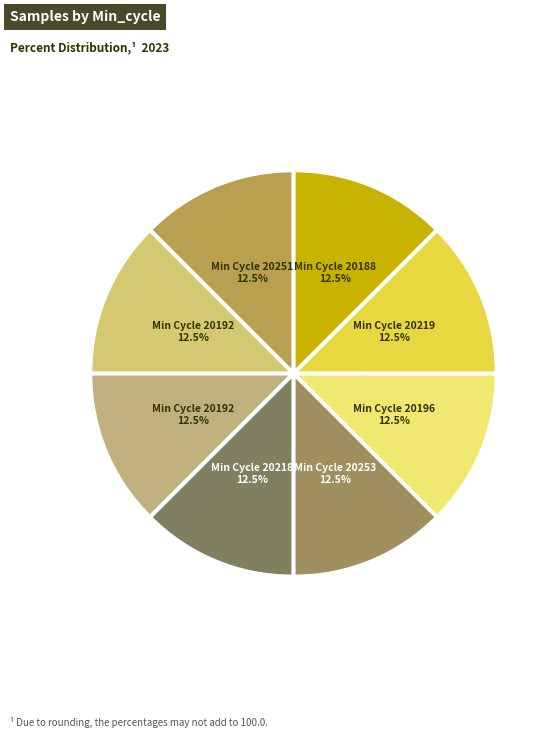

How many segments does this pie chart have?

8